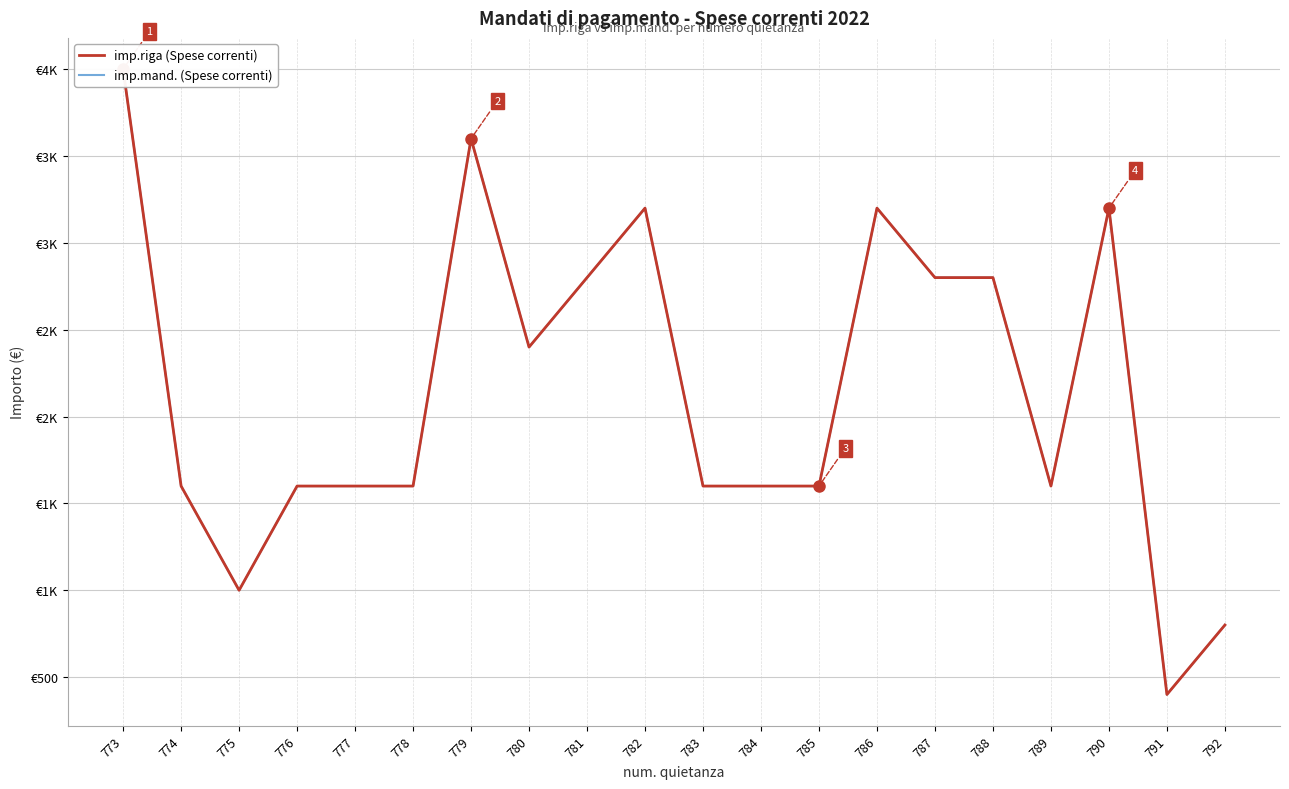

Does the chart display data point markers on the line(s)?

No